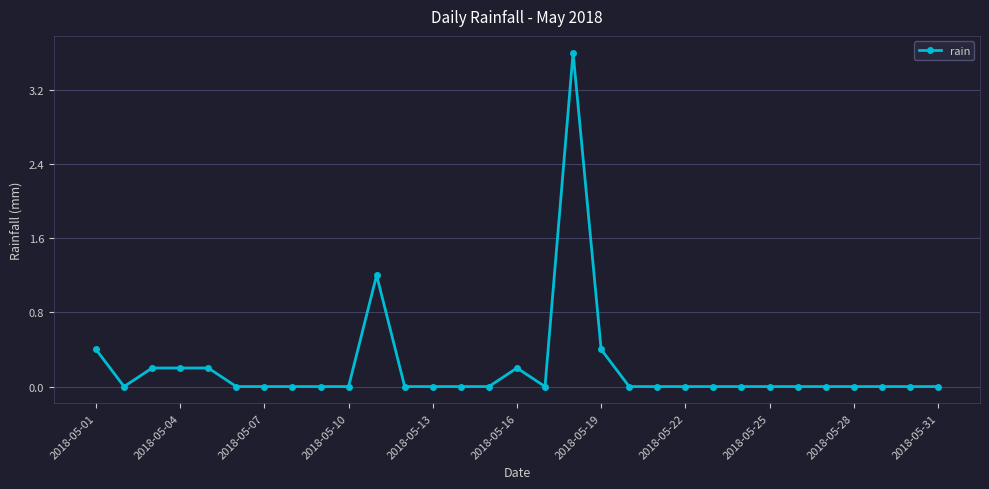

Does the chart display data point markers on the line(s)?

Yes